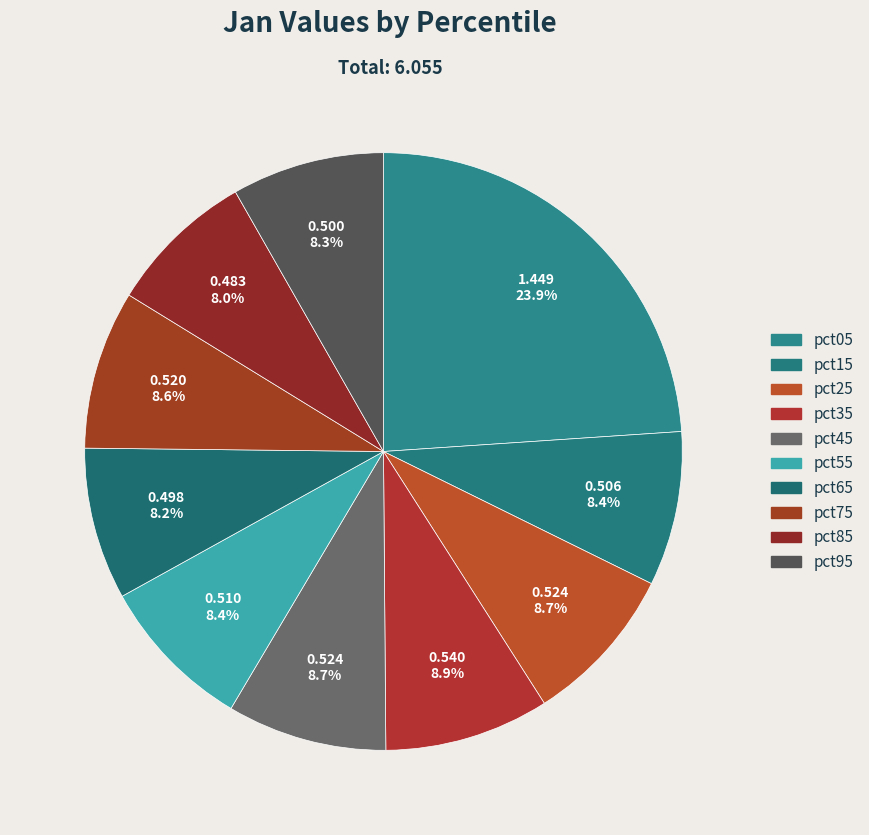

Combined, do pct95 and pct45 account for over 50%?

No